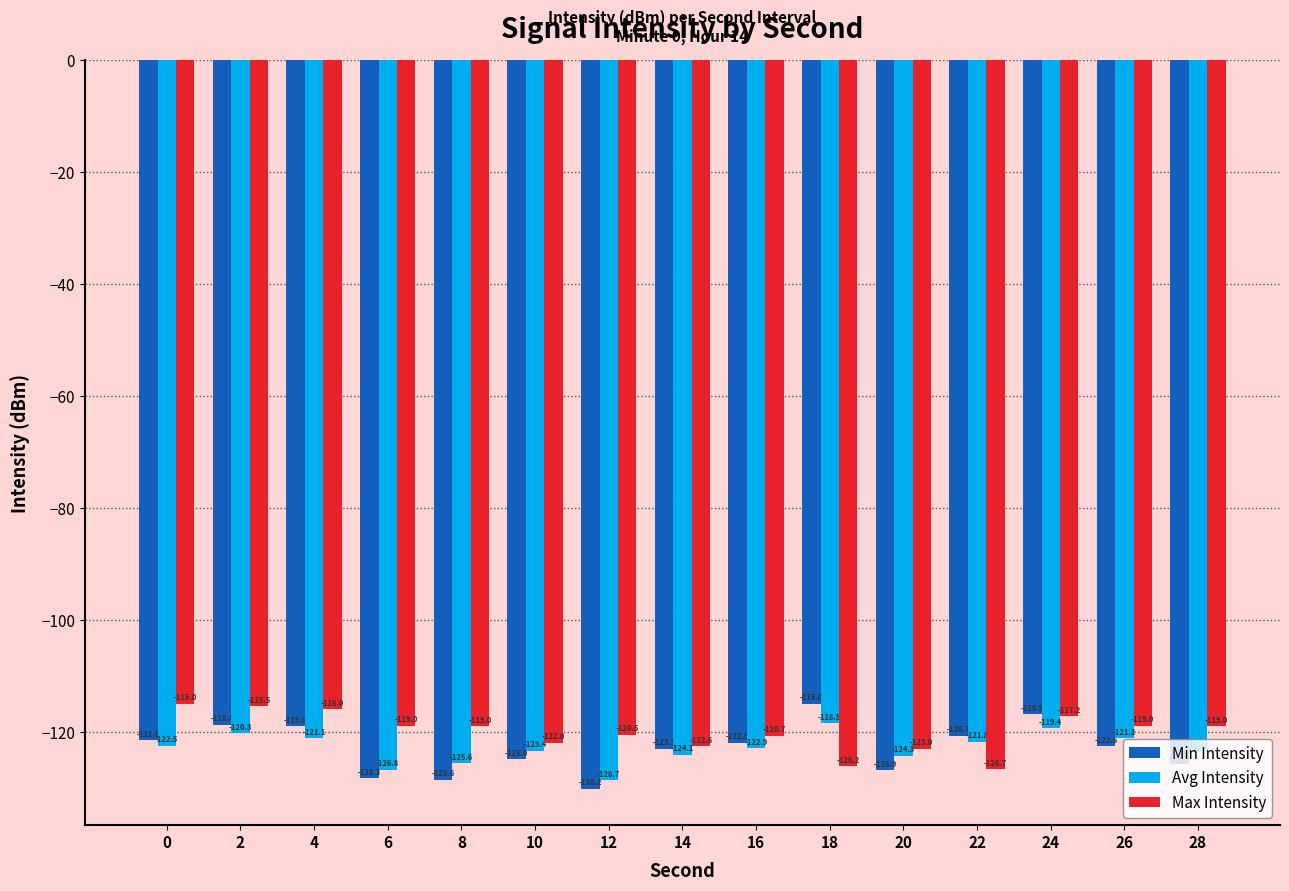

How many bars are there in each group?

3